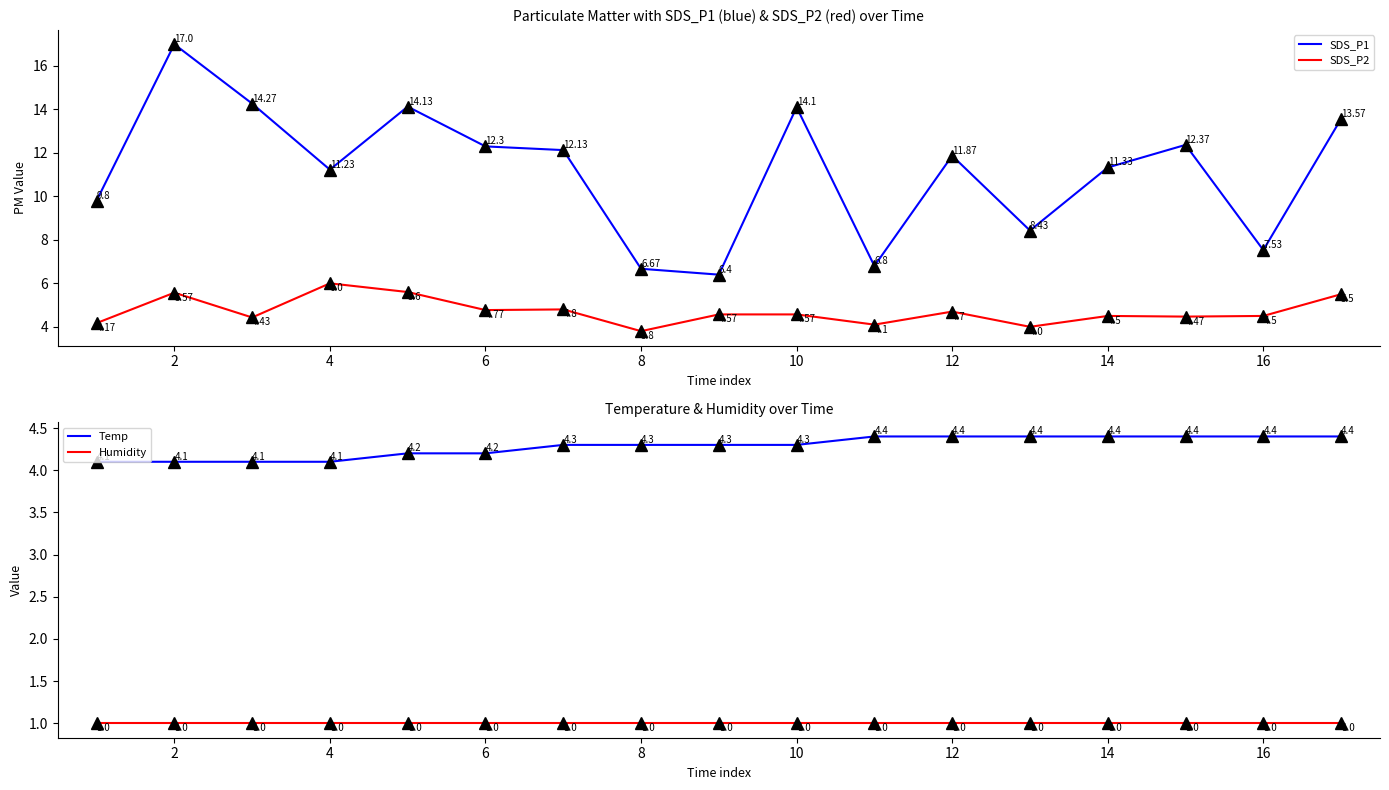

True or false: SDS_P1 has a value of 3.6 at 16.

False